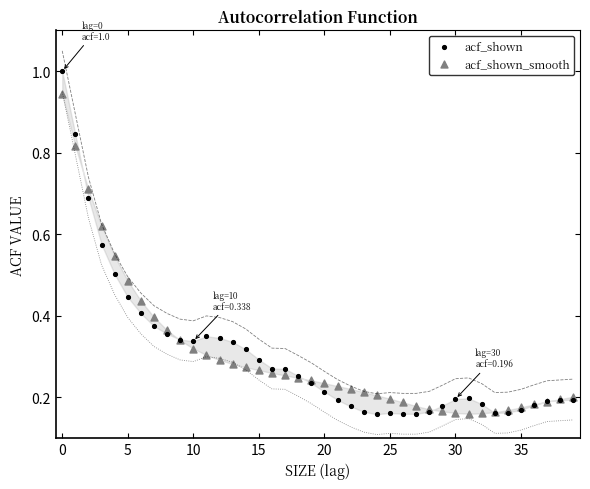

Which series contains the highest Y value?

acf_shown